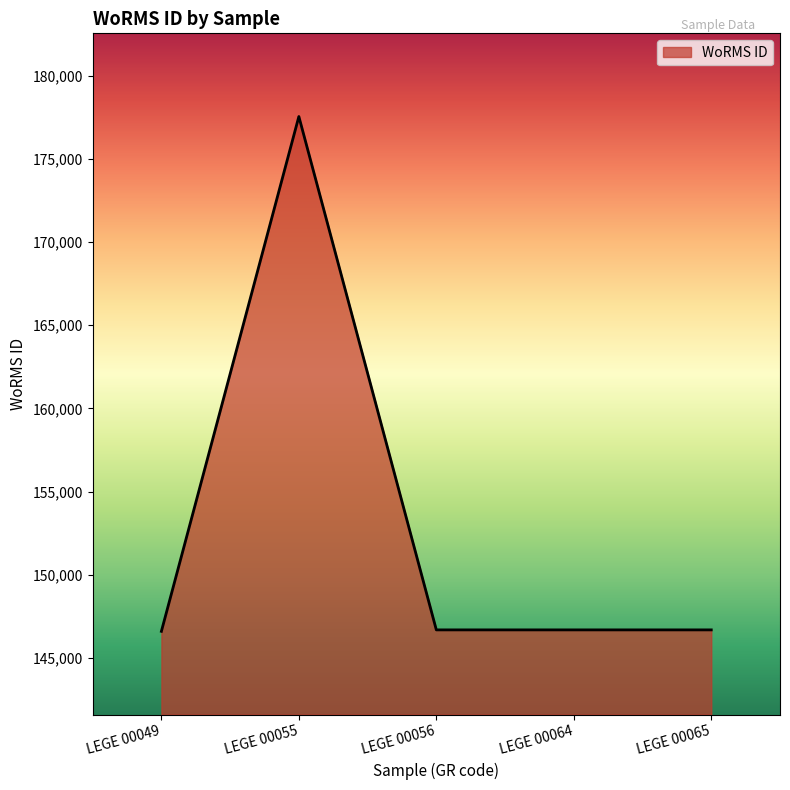

Count the number of categories in the chart.

5